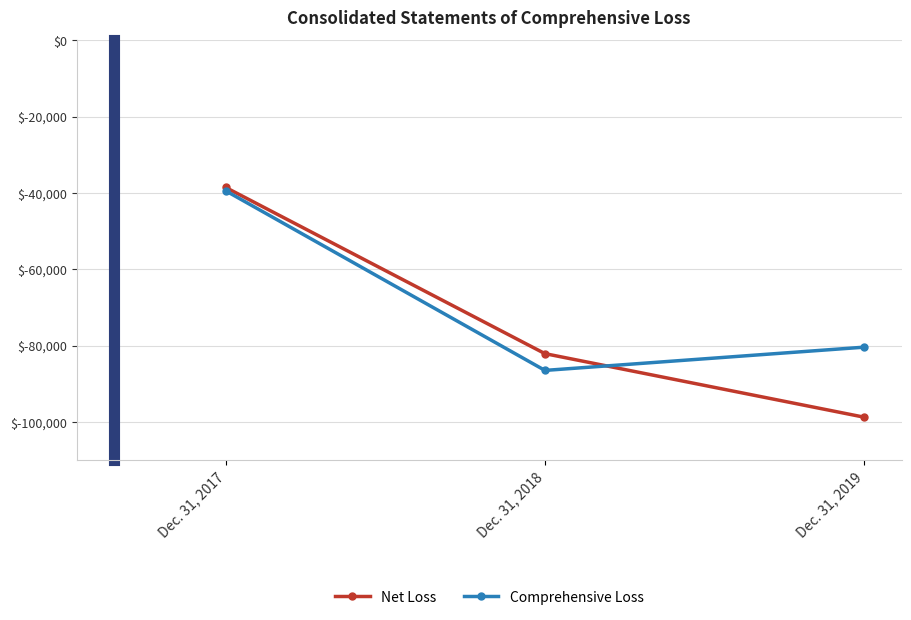

The value of Comprehensive Loss at Dec. 31, 2017 is -19189. True or false?

False